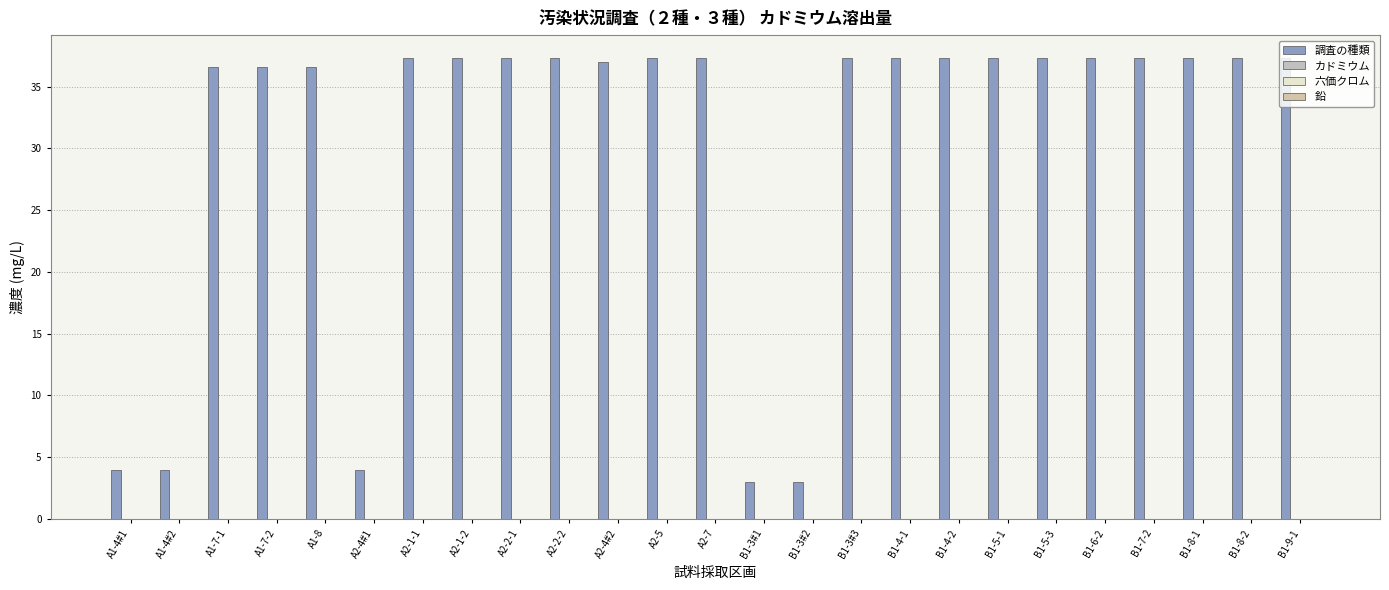

Rank the series by their maximum value, from highest to lowest.

調査の種類, カドミウム, 六価クロム, 鉛